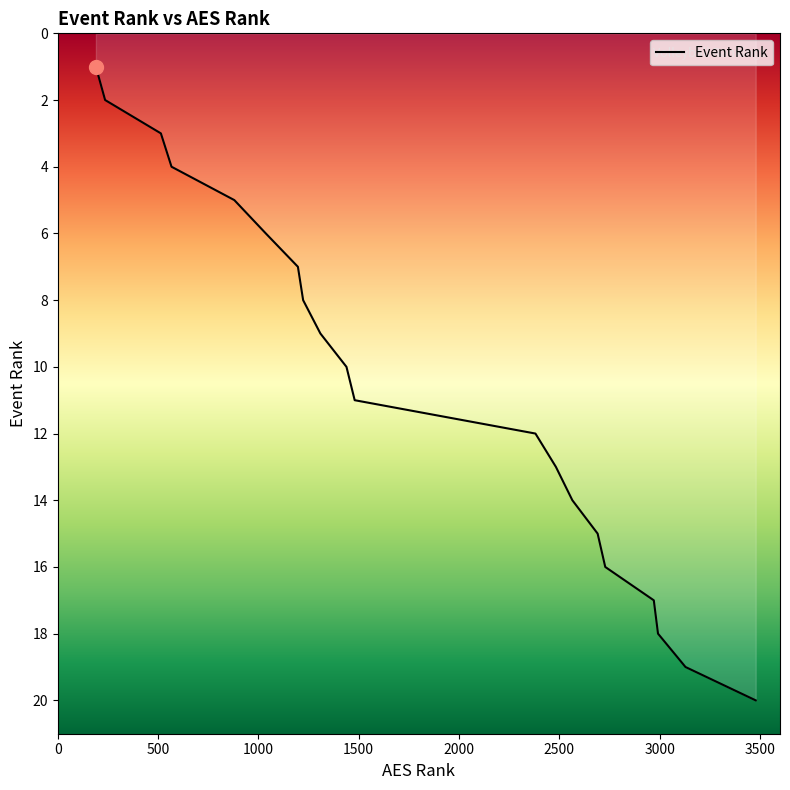

Is it true that the value at 2691 is 20?

False